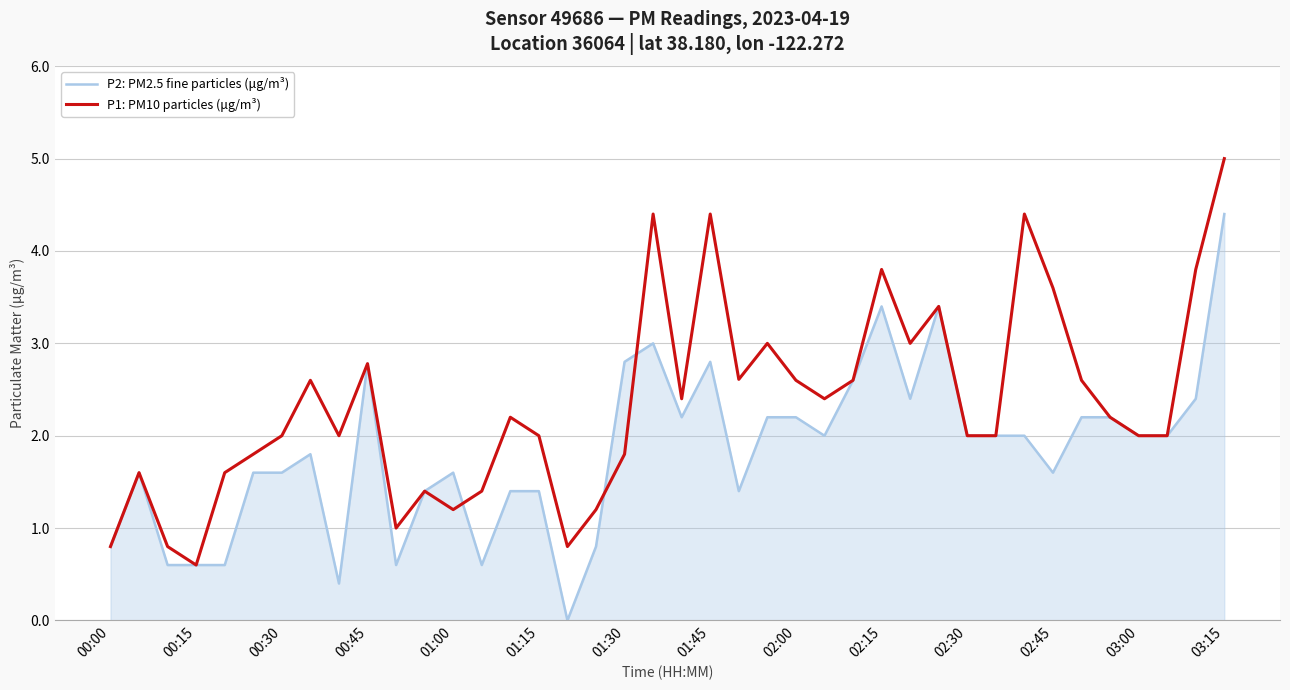

Reading left to right, transcribe all the data shown in this chart.

P2: PM2.5 fine particles (μg/m³): 0.8	1.6	0.6	0.6	0.6	1.6	1.6	1.8	0.4	2.8	0.6	1.4	1.6	0.6	1.4	1.4	0.0	0.8	2.8	3.0	2.2	2.8	1.4	2.2	2.2	2.0	2.6	3.4	2.4	3.4	2.0	2.0	2.0	1.6	2.2	2.2	2.0	2.0	2.4	4.4
P1: PM10 particles (μg/m³): 0.8	1.6	0.8	0.6	1.6	1.8	2.0	2.6	2.0	2.8	1.0	1.4	1.2	1.4	2.2	2.0	0.8	1.2	1.8	4.4	2.4	4.4	2.6	3.0	2.6	2.4	2.6	3.8	3.0	3.4	2.0	2.0	4.4	3.6	2.6	2.2	2.0	2.0	3.8	5.0